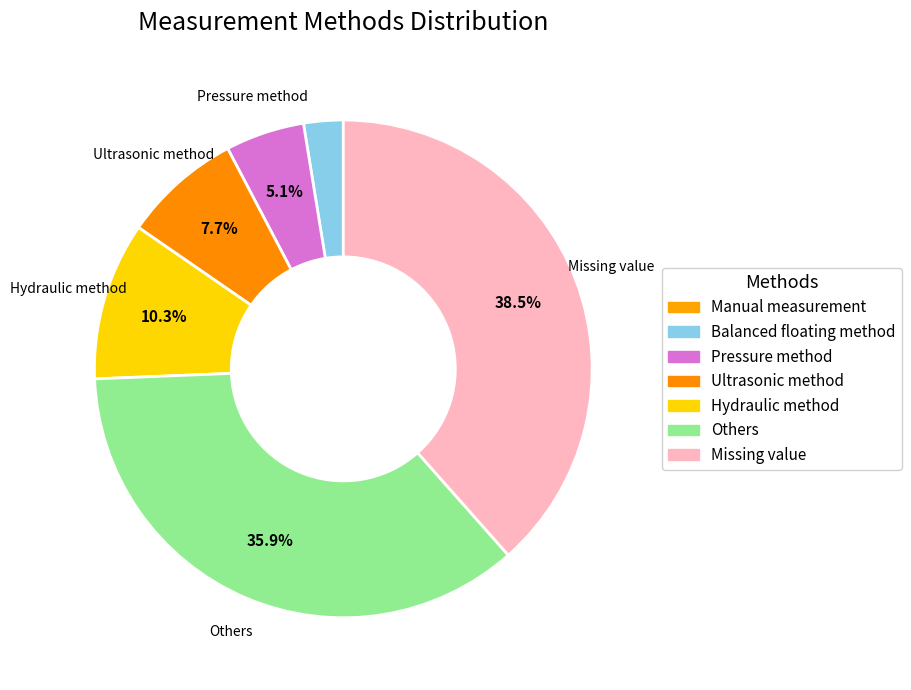

To the nearest percent, what is the difference between the largest and smallest slice percentages?

38%